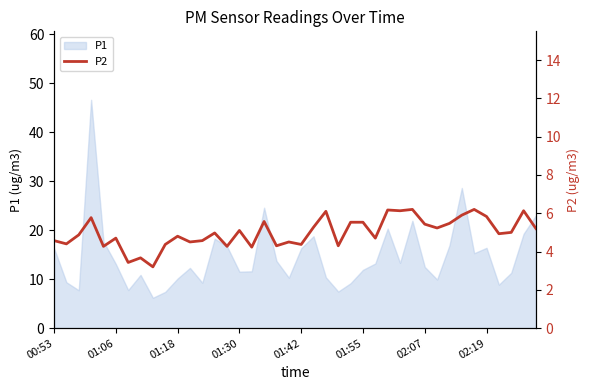

The chart shows a value of 3.7 at 22. True or false?

False